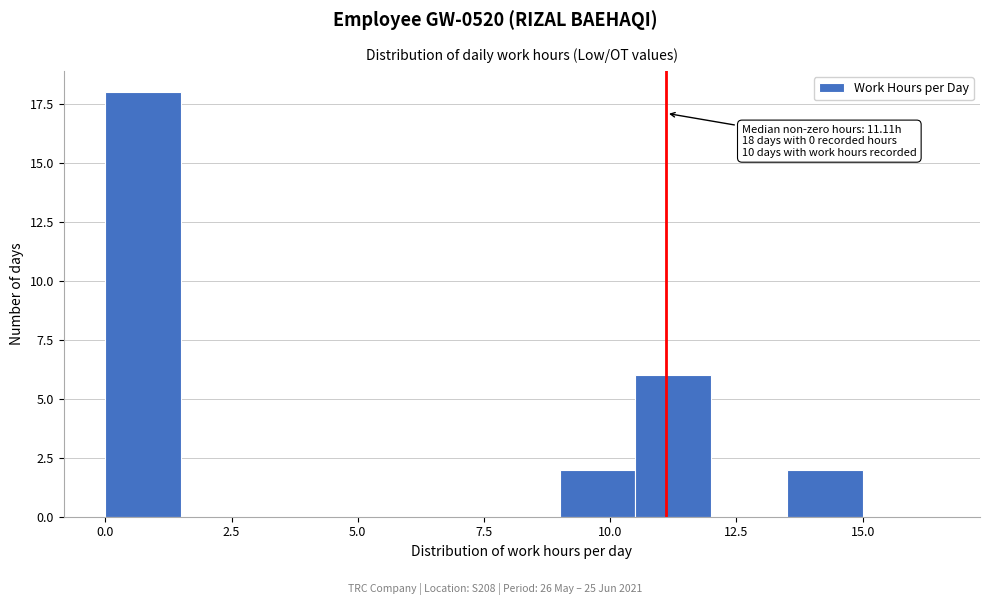

Read against the x-axis, roughly where is the centre of the tallest bar?

1.0